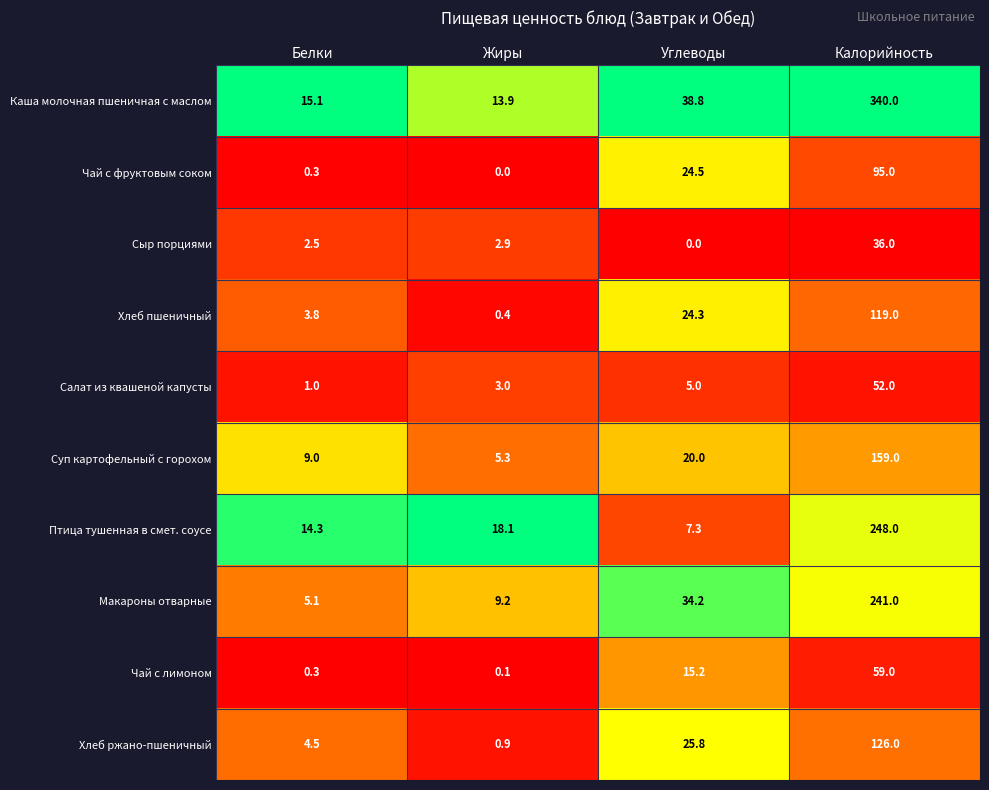

What is the difference between the highest and lowest values at Калорийность?

304.0